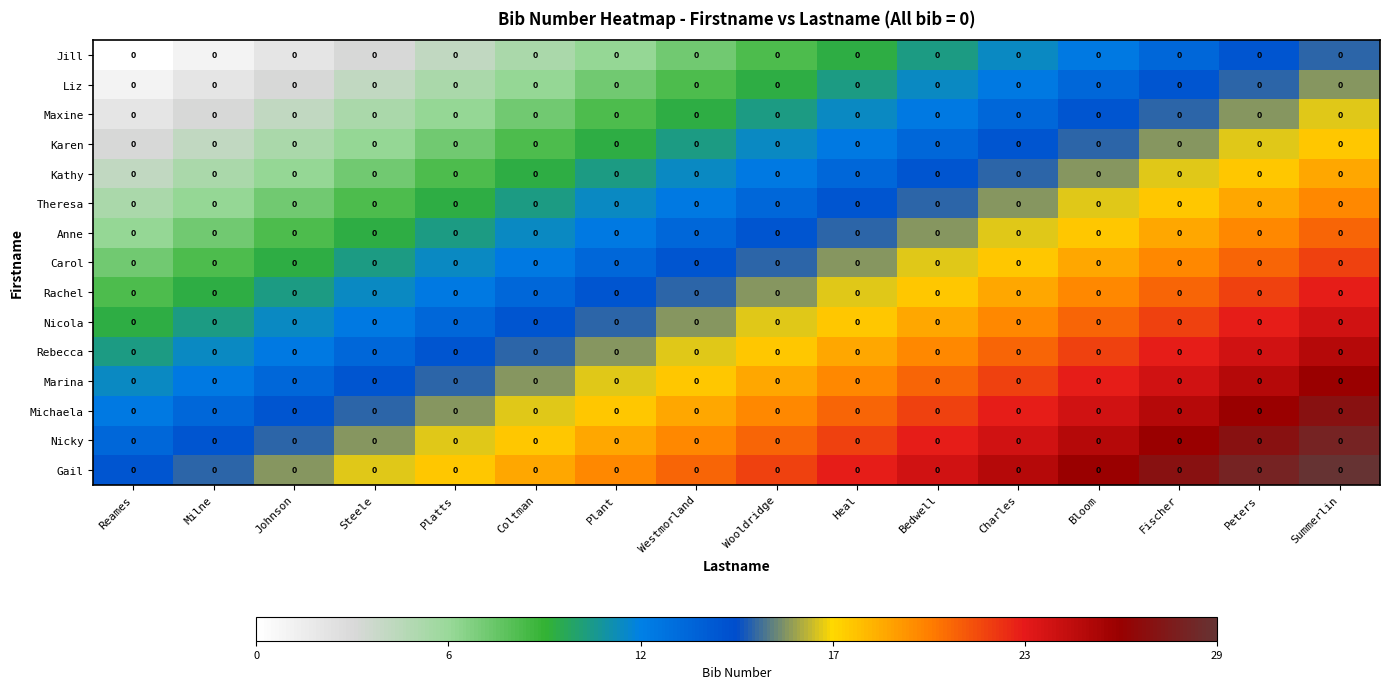

Read the Gail value at Peters, to the nearest 5.

30